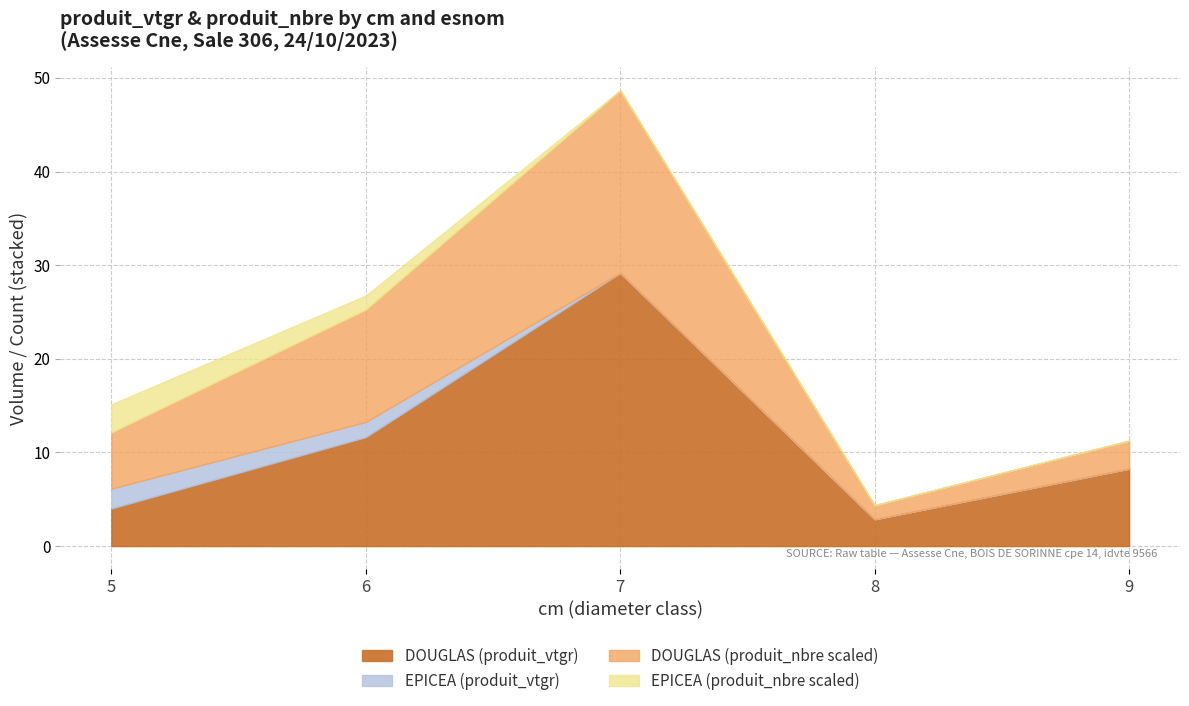

Rank the categories by DOUGLAS (produit_vtgr) value from lowest to highest.

8, 5, 9, 6, 7